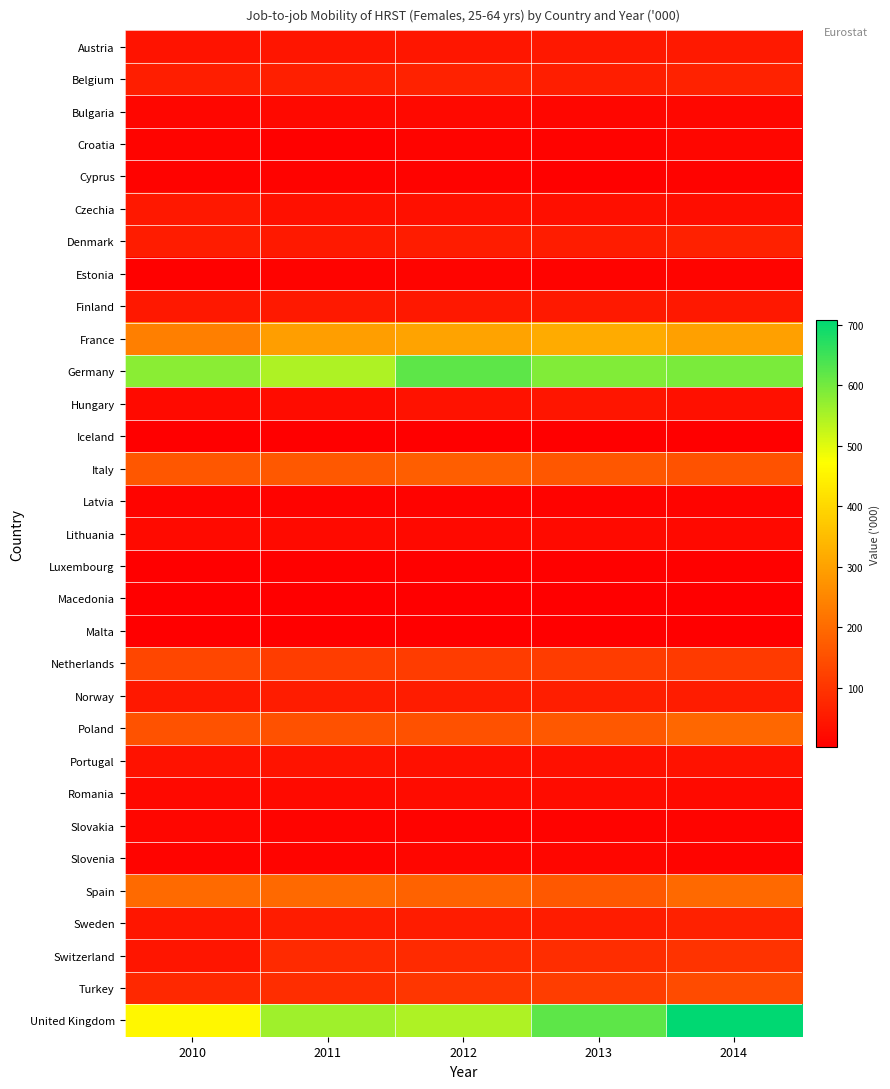

Reading left to right, extract all data points from this chart.

Austria: 2010=38.8	2011=41.8	2012=45.0	2013=46.7	2014=49.7
Belgium: 2010=57.8	2011=60.3	2012=66.1	2013=57.6	2014=65.2
Bulgaria: 2010=12.6	2011=18.5	2012=19.1	2013=14.2	2014=16.5
Croatia: 2010=10.5	2011=6.4	2012=10.1	2013=7.2	2014=12.7
Cyprus: 2010=6.7	2011=7.3	2012=6.7	2013=6.6	2014=7.0
Czechia: 2010=45.6	2011=31.6	2012=33.2	2013=30.9	2014=27.2
Denmark: 2010=55.8	2011=49.2	2012=55.6	2013=55.4	2014=64.2
Estonia: 2010=6.0	2011=8.2	2012=9.7	2013=9.0	2014=9.8
Finland: 2010=47.3	2011=49.4	2012=46.4	2013=50.5	2014=47.6
France: 2010=238.2	2011=295.5	2012=302.8	2013=316.9	2014=296.9
Germany: 2010=578.9	2011=547.5	2012=620.0	2013=589.5	2014=593.0
Hungary: 2010=23.0	2011=25.7	2012=35.3	2013=40.4	2014=33.9
Iceland: 2010=3.0	2011=3.0	2012=3.7	2013=3.5	2014=3.8
Italy: 2010=161.4	2011=166.4	2012=176.5	2013=162.4	2014=154.5
Latvia: 2010=10.6	2011=8.4	2012=9.0	2013=9.0	2014=10.2
Lithuania: 2010=22.5	2011=22.7	2012=18.7	2013=20.9	2014=18.8
Luxembourg: 2010=3.1	2011=4.1	2012=4.3	2013=4.8	2014=6.3
Macedonia: 2010=2.4	2011=2.6	2012=2.6	2013=2.5	2014=1.8
Malta: 2010=1.1	2011=1.3	2012=1.2	2013=1.7	2014=1.3
Netherlands: 2010=132.9	2011=116.7	2012=112.6	2013=112.4	2014=109.3
Norway: 2010=46.3	2011=55.4	2012=55.5	2013=58.4	2014=55.8
Poland: 2010=155.1	2011=150.7	2012=151.0	2013=166.6	2014=193.5
Portugal: 2010=36.1	2011=38.3	2012=34.0	2013=32.9	2014=35.1
Romania: 2010=19.9	2011=21.6	2012=25.5	2013=24.4	2014=22.9
Slovakia: 2010=14.6	2011=11.3	2012=8.3	2013=7.7	2014=11.0
Slovenia: 2010=12.0	2011=11.3	2012=12.3	2013=14.4	2014=9.8
Spain: 2010=197.5	2011=197.1	2012=183.5	2013=165.1	2014=195.4
Sweden: 2010=43.2	2011=54.7	2012=56.2	2013=55.7	2014=63.1
Switzerland: 2010=40.9	2011=79.0	2012=78.8	2013=86.1	2014=95.8
Turkey: 2010=77.9	2011=85.3	2012=101.7	2013=114.8	2014=141.7
United Kingdom: 2010=459.6	2011=561.1	2012=547.7	2013=622.2	2014=708.4